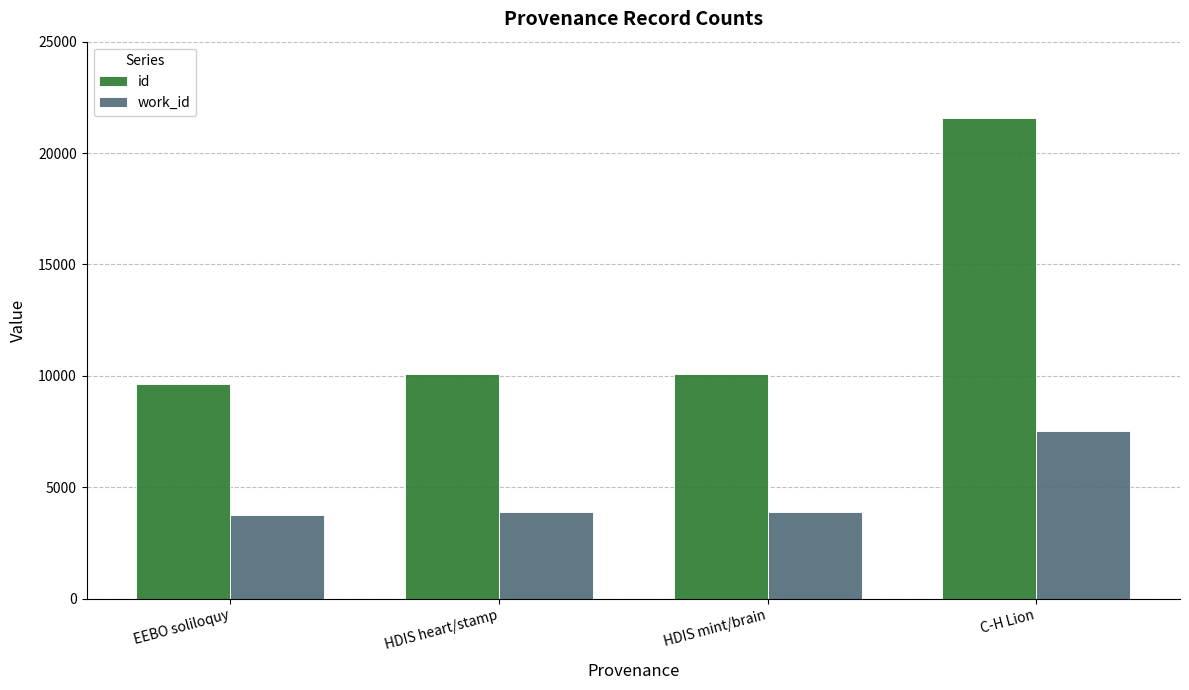

What is the difference between the highest and lowest values at EEBO soliloquy?

5916